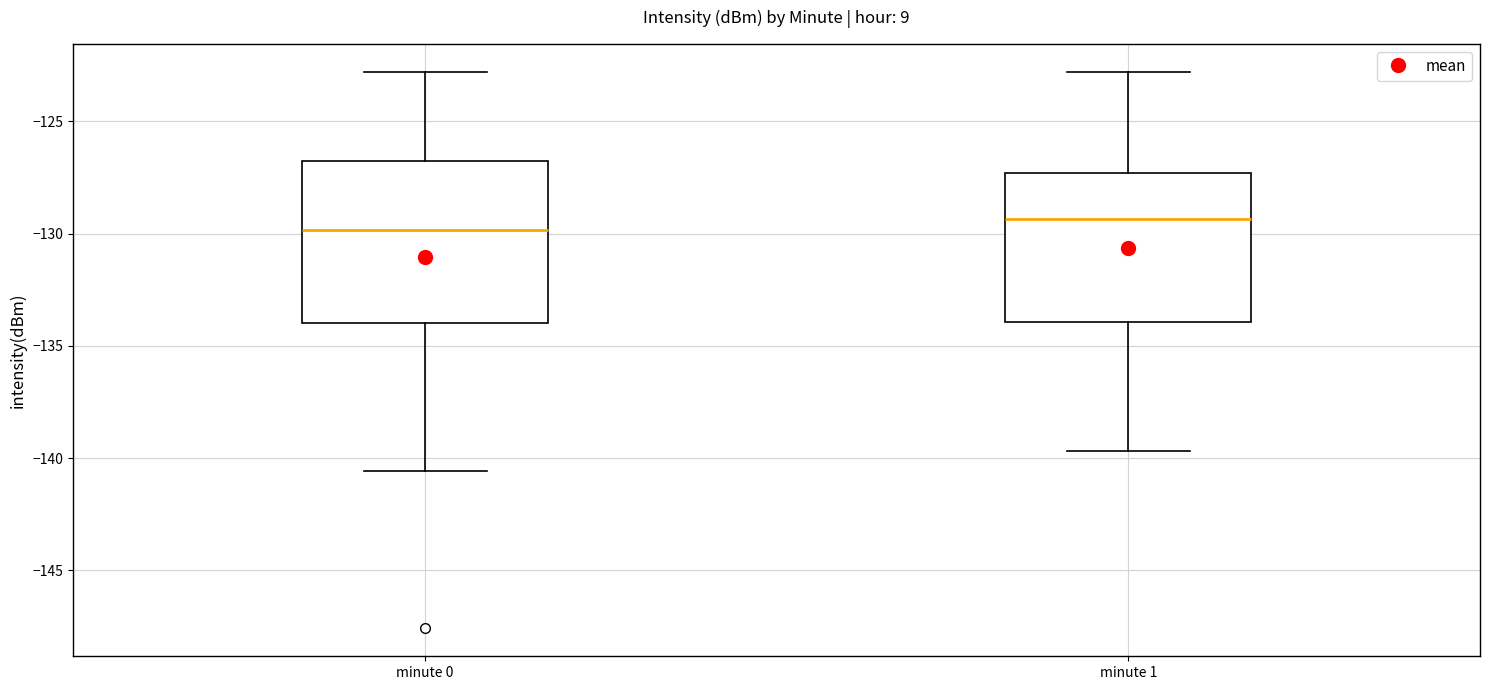

Reading left to right, read every box against the y-axis: the position of its median line, the range the box covers, and the ends of its whiskers. The values are not printed on the chart, so give them approximately, as read against the axis.

minute 0: median -130.0, box -134.0 to -127.0, whiskers -140.5 to -123.0
minute 1: median -129.5, box -134.0 to -127.5, whiskers -139.5 to -123.0